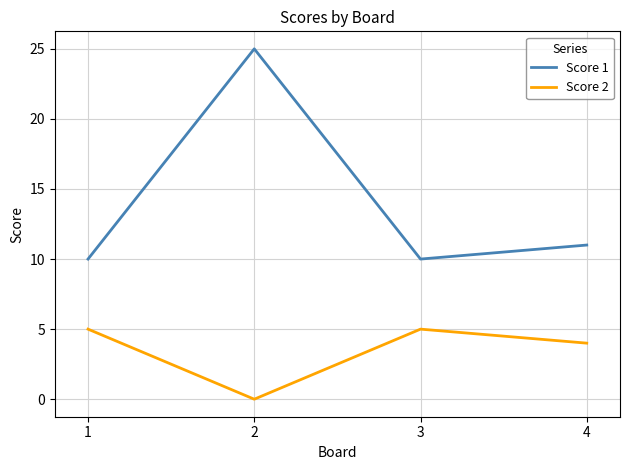

Does the chart have visible grid lines?

Yes